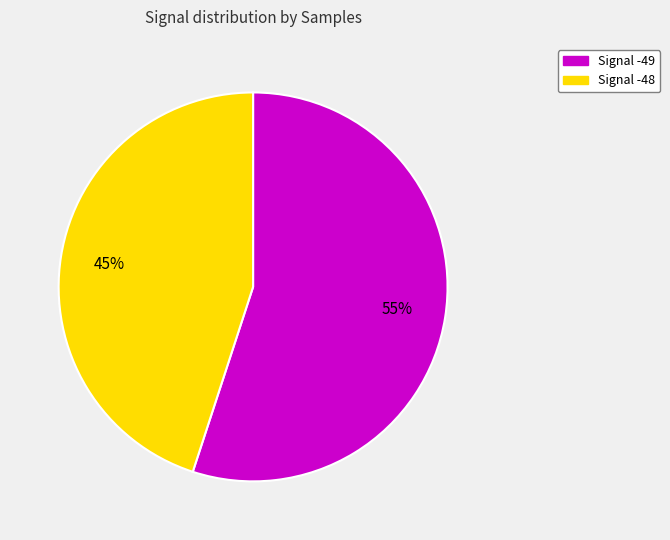

How many segments does this pie chart have?

2